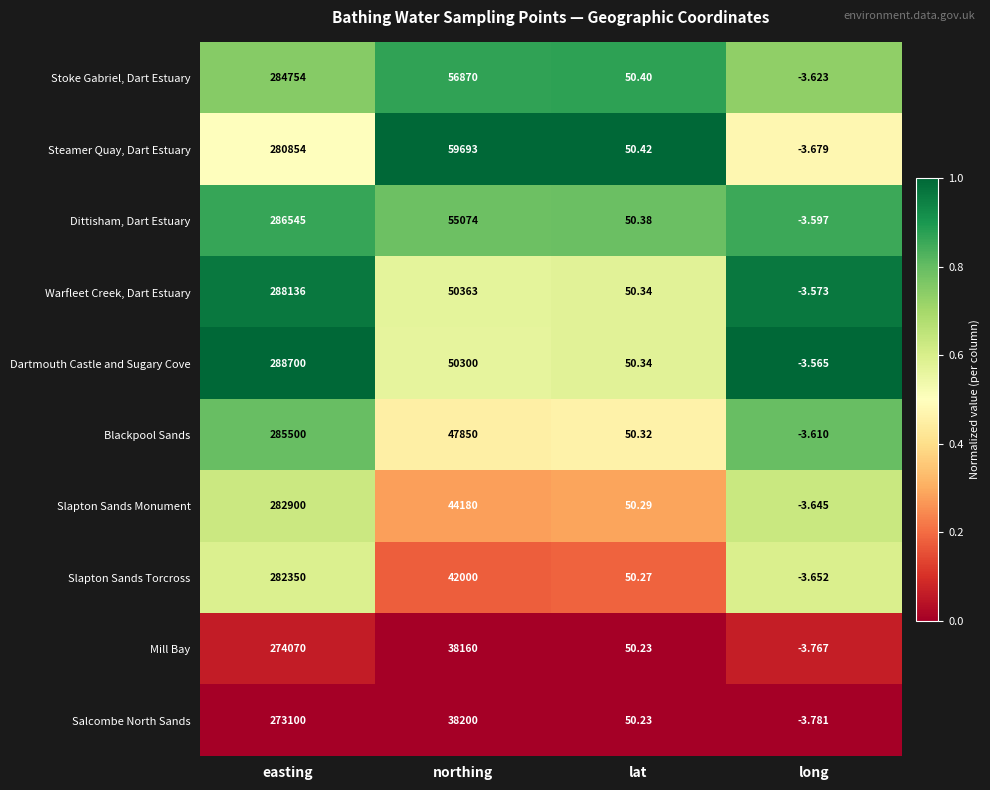

Which label corresponds to the largest value in the chart?

easting